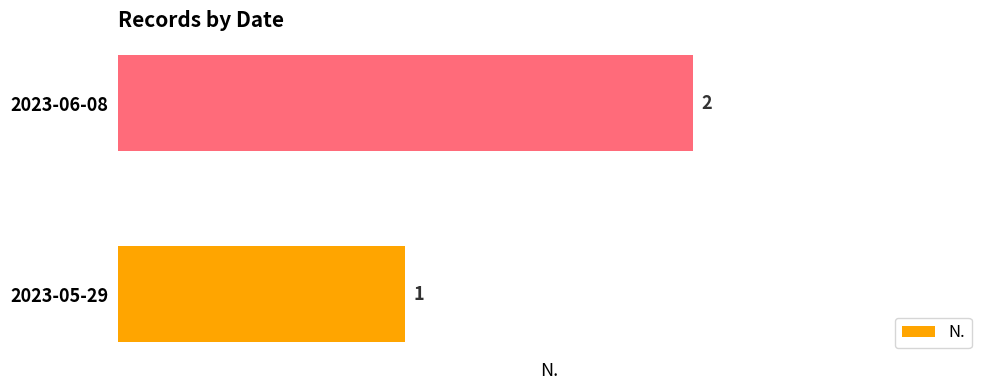

What is the smallest value displayed?

1